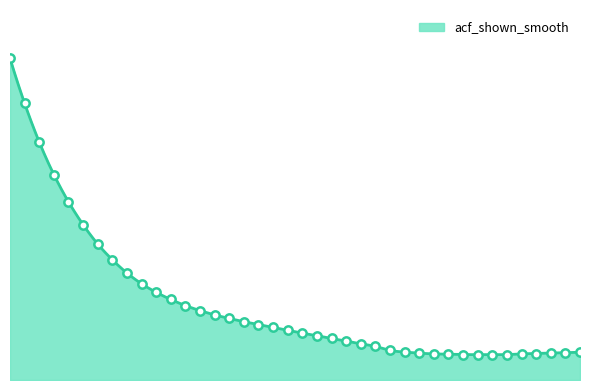

True or false: the data has more than 1 interior local peaks.

False